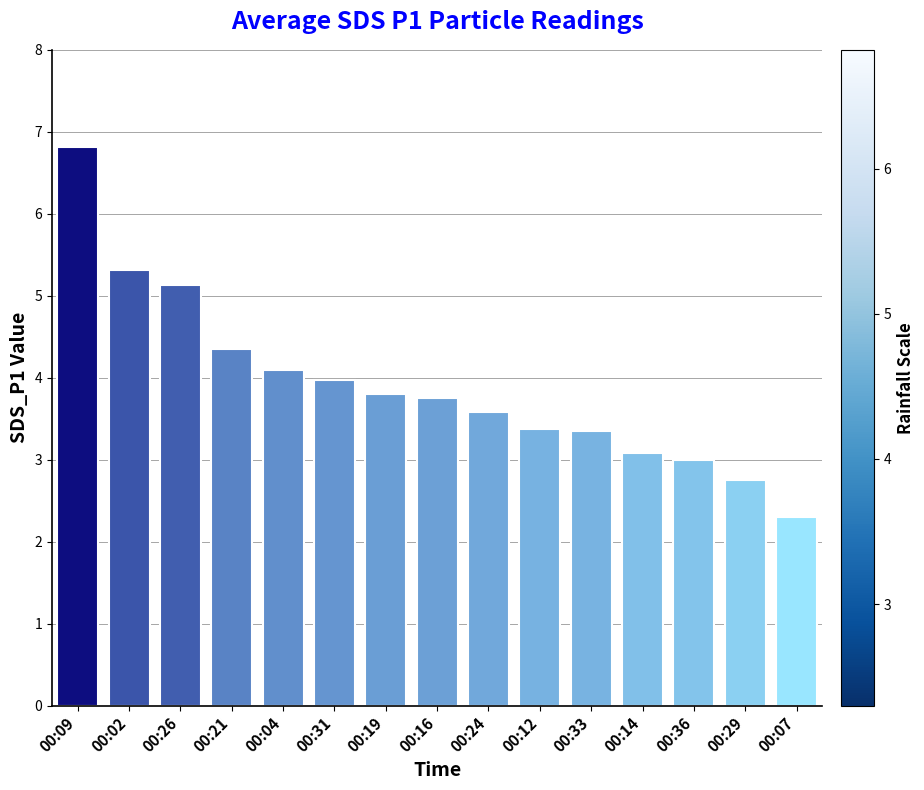

What is the approximate value at 00:16?

3.8